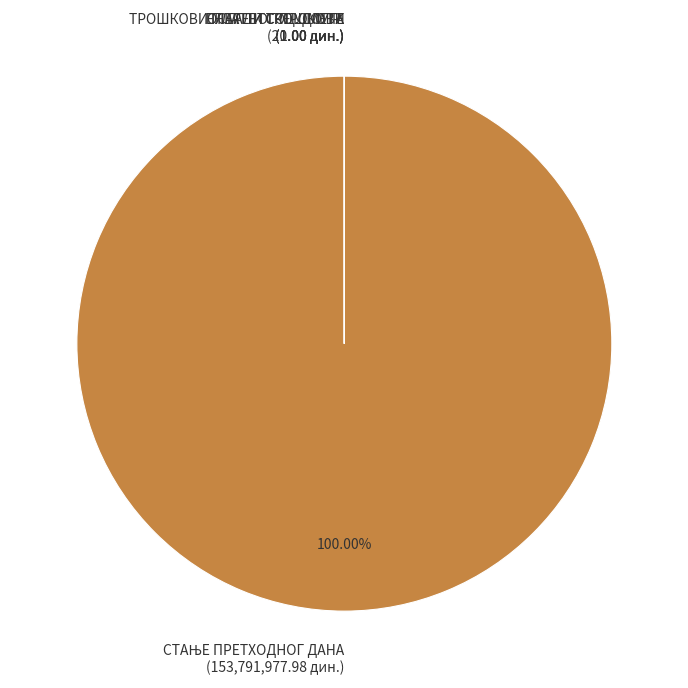

Is there a majority slice in this chart?

Yes